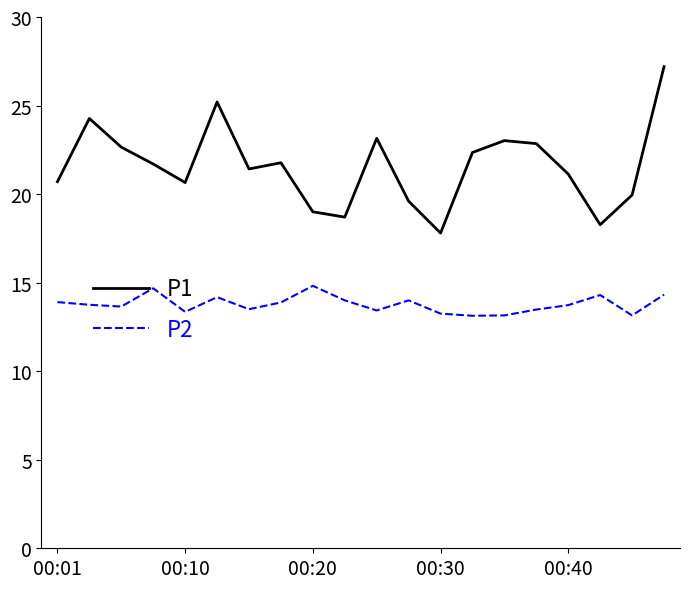

True or false: P2 and P1 cross at least once.

False